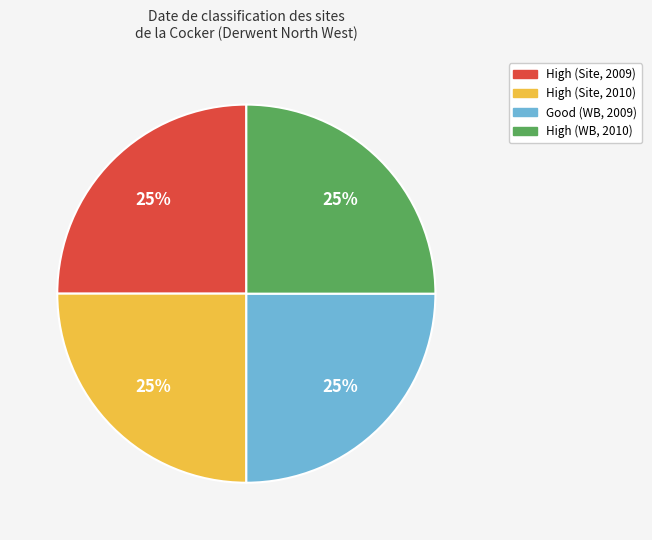

Is Good (WB, 2009) the majority of the pie?

No